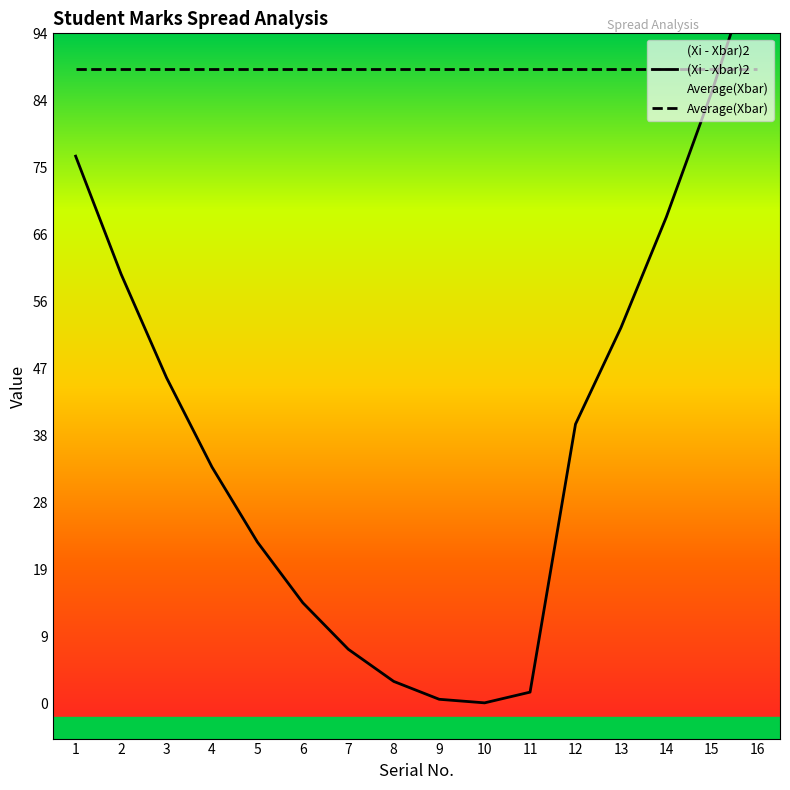

Is it true that Average(Xbar) equals 41.2 at 11?

False